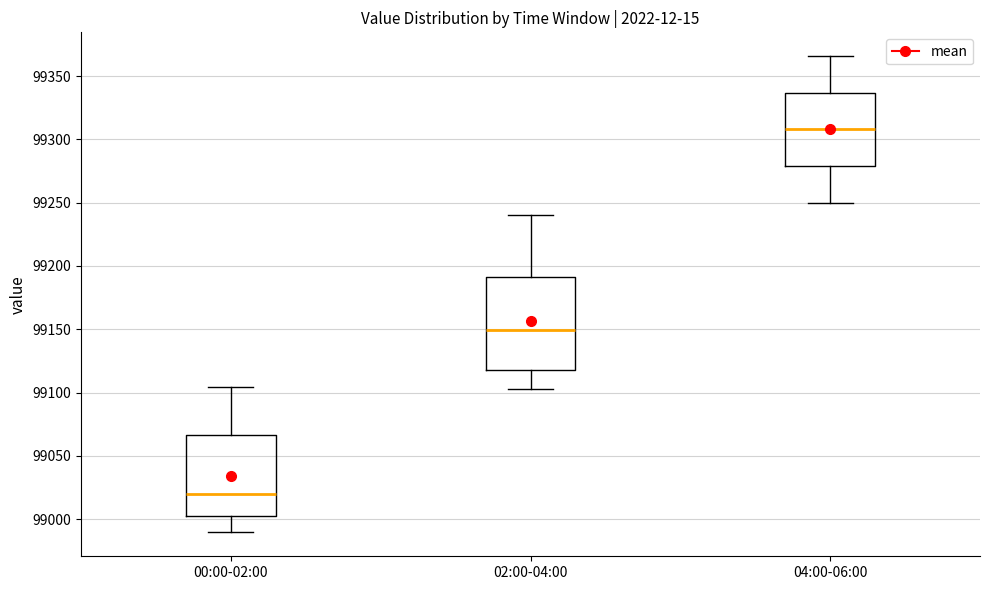

Reading left to right, transcribe this box plot: for each box, give where its median line is, the range the box spans, and where its two whiskers end, as read against the y-axis. The values are not printed on the chart, so give them approximately, as read against the axis.

00:00-02:00: median 99020, box 99005 to 99065, whiskers 98990 to 99105
02:00-04:00: median 99150, box 99120 to 99190, whiskers 99105 to 99240
04:00-06:00: median 99310, box 99280 to 99335, whiskers 99250 to 99365